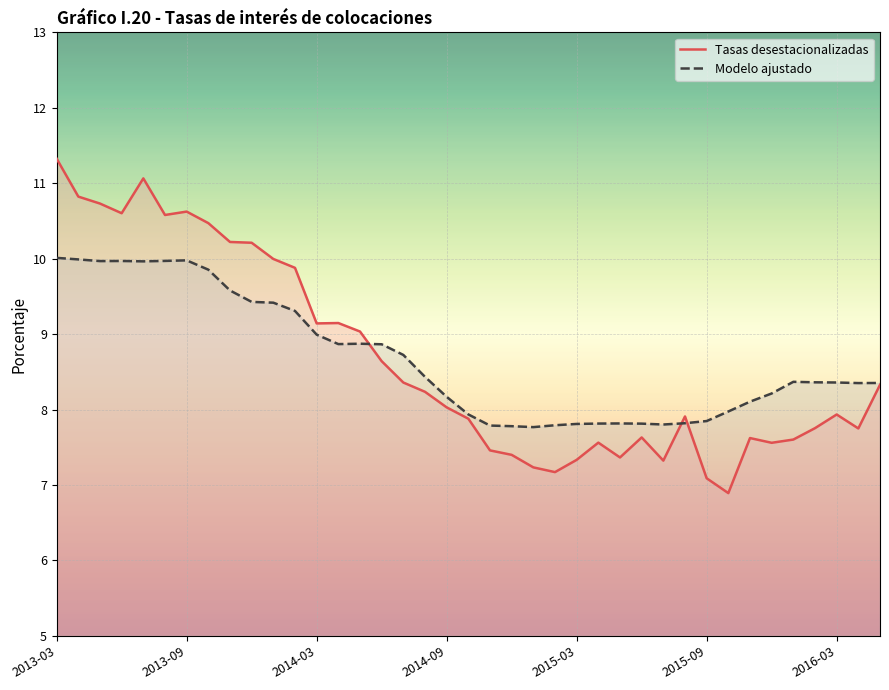

The Tasas desestacionalizadas series shows 1.6 at 27. True or false?

False